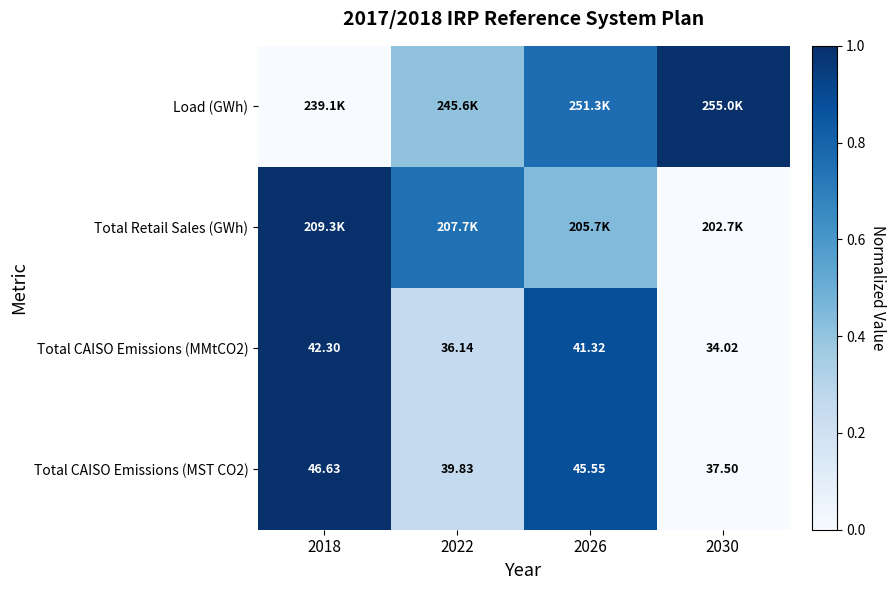

Is the value of Total CAISO Emissions (MMtCO2) at 2030 greater than the value of Total CAISO Emissions (MST CO2) at 2026?

No